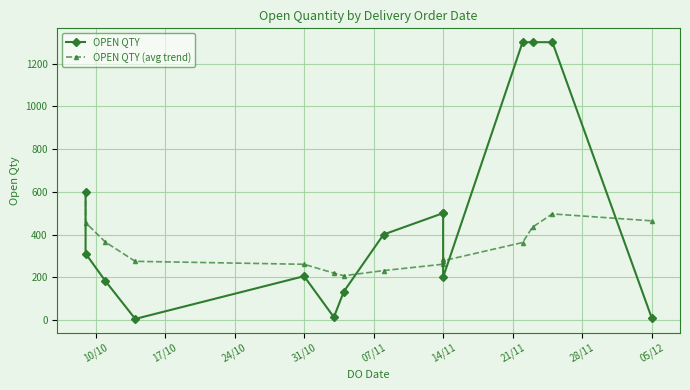

What is the difference between the maximum and minimum values in the OPEN QTY series?

1295.0